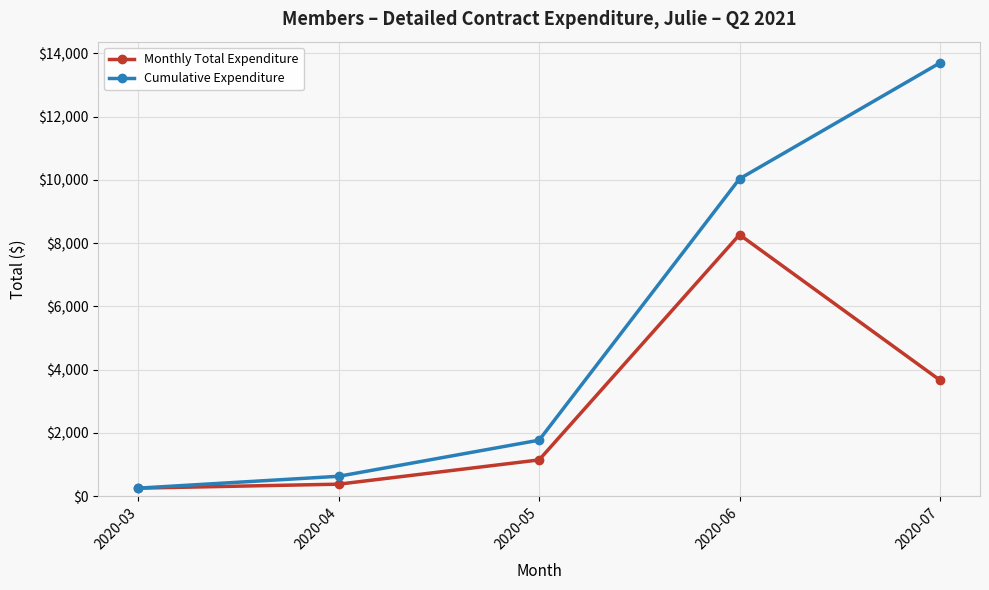

How many data points in Cumulative Expenditure are less than 1766?

2